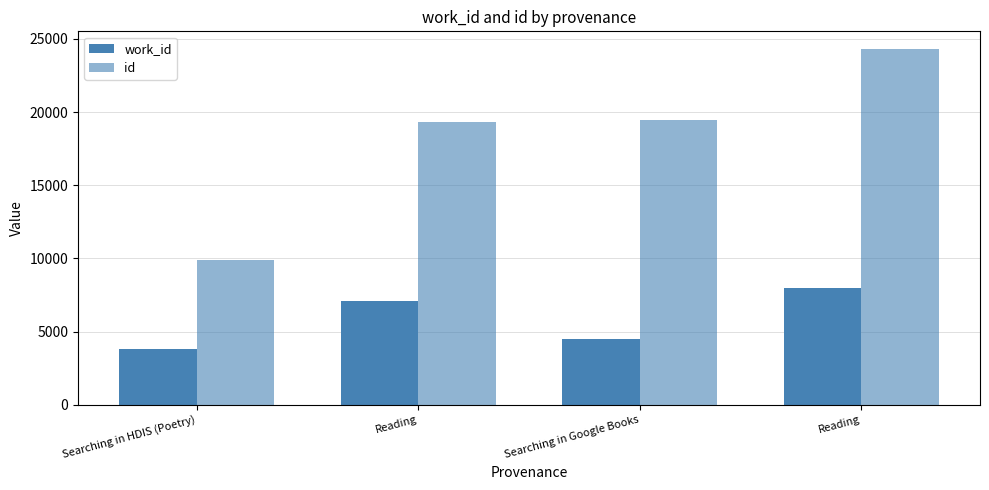

Does the chart contain stacked bars?

No